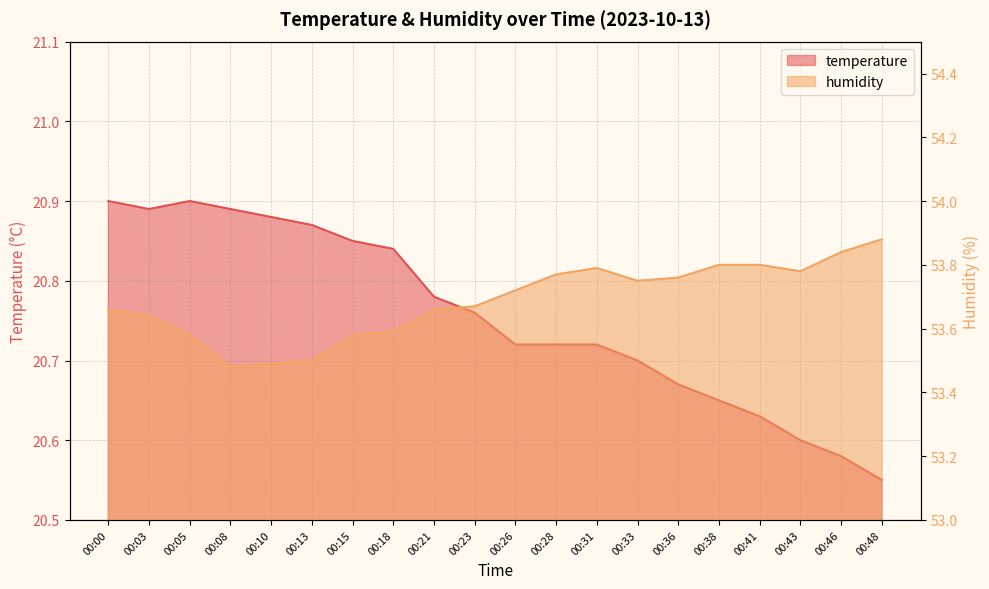

What are all the series names shown in the legend?

temperature, humidity